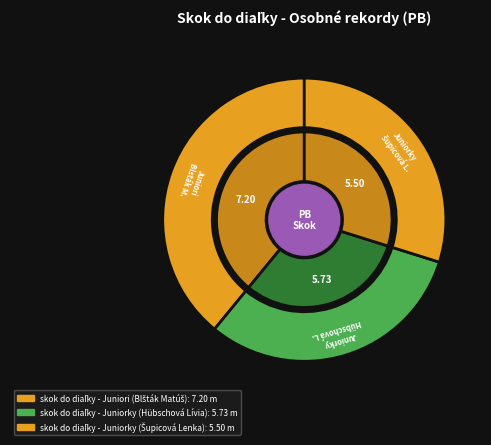

Which has a higher value, skok do diaľky - Juniorky (Šupicová Lenka) or skok do diaľky - Juniorky (Hübschová Lívia)?

skok do diaľky - Juniorky (Hübschová Lívia)